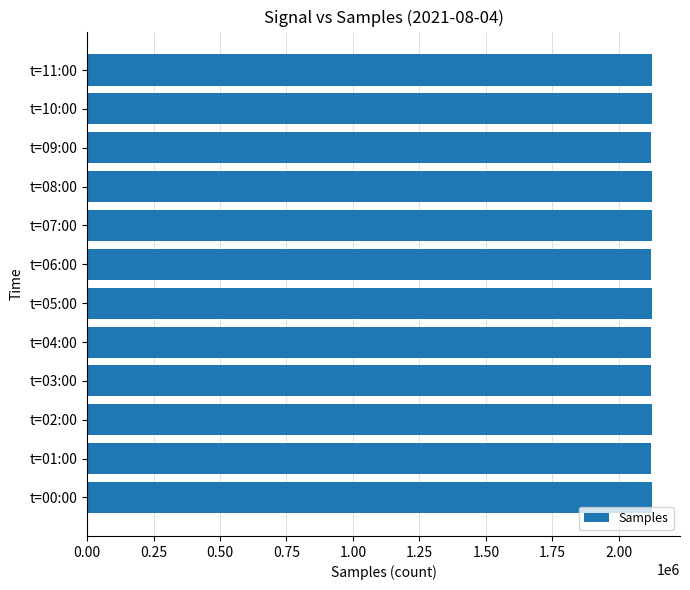

What is the sum of all values?

25481733